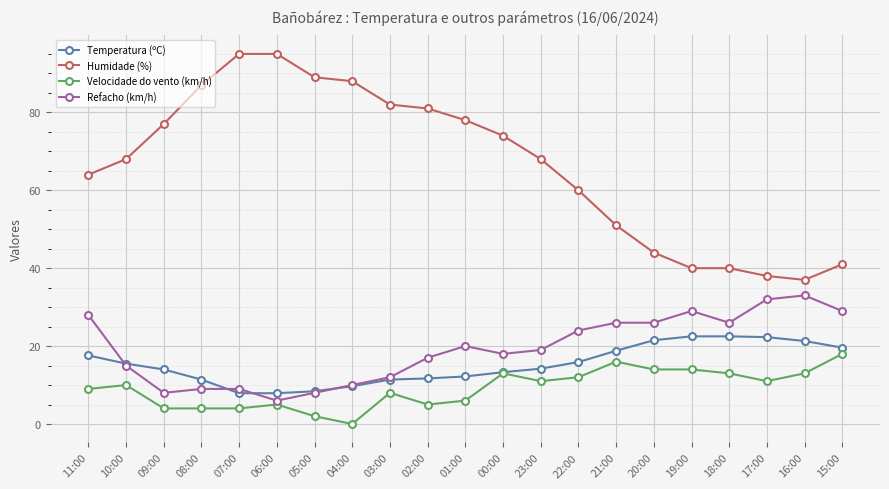

What is the spread (max minus min) of values at 07:00?

91.0